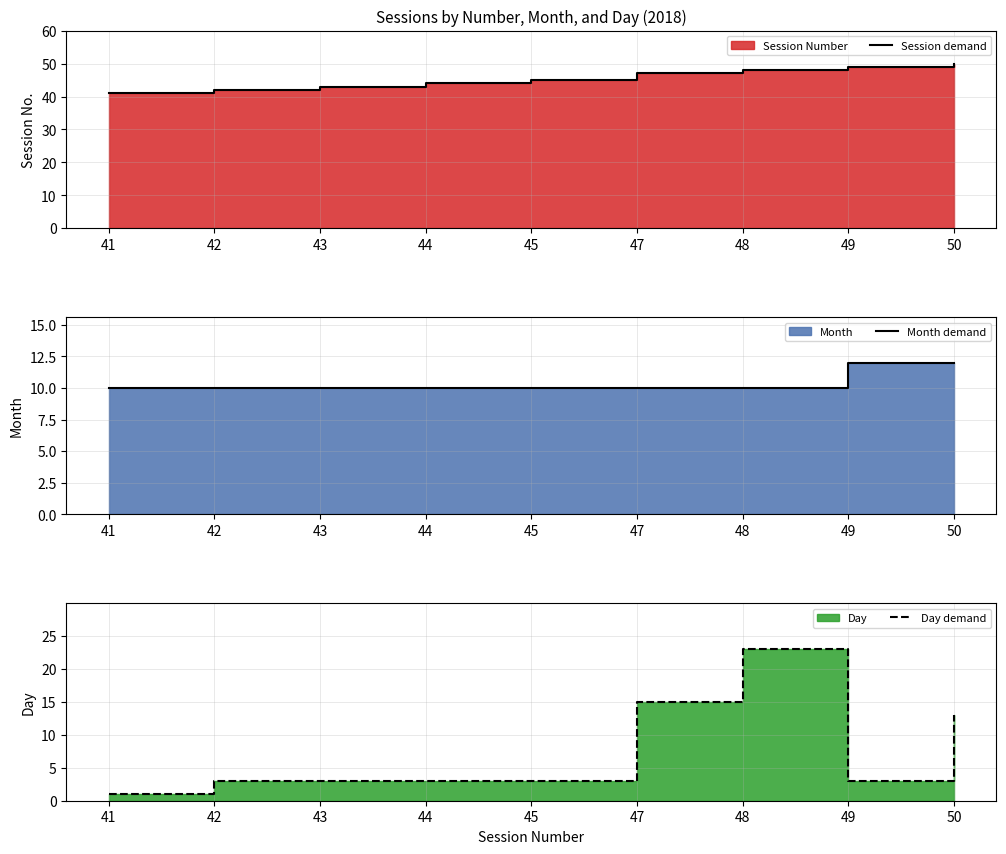

What is the total value across all series at 43?

56